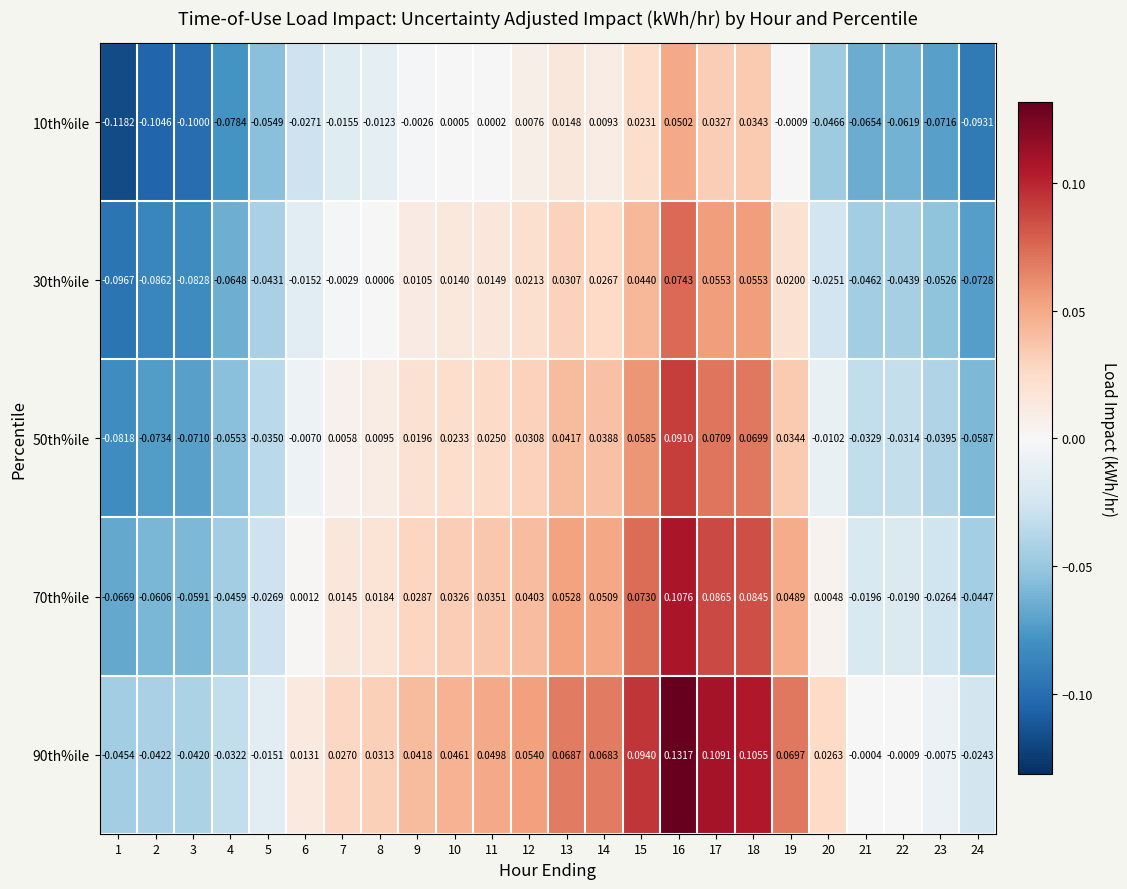

How many distinct data groups are displayed?

5